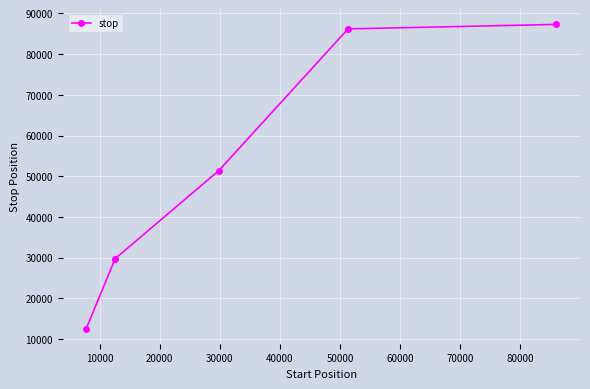

What is the greatest value displayed?

87277